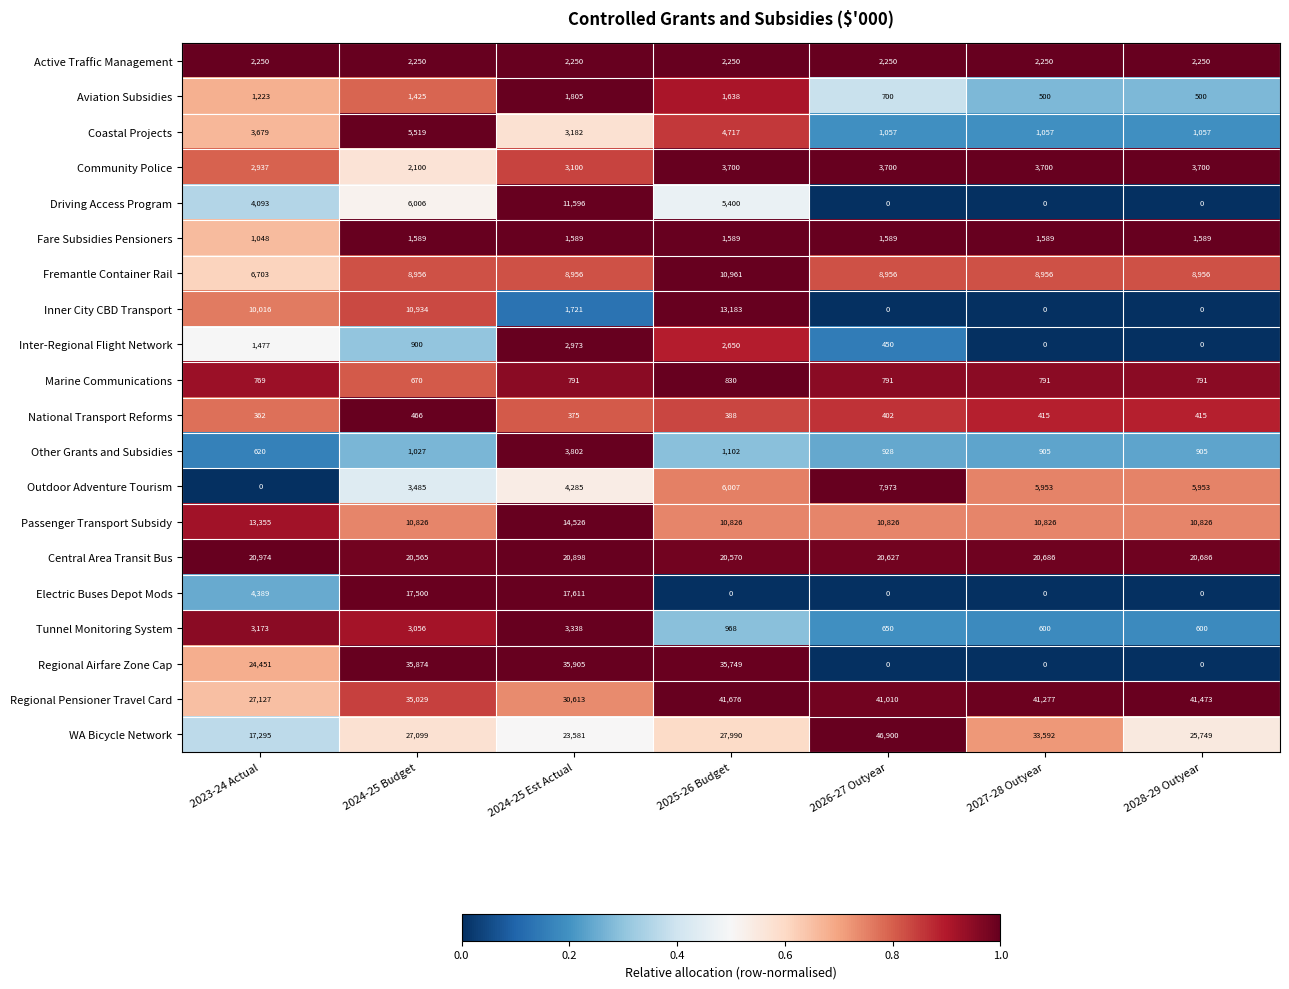

Which series has the largest total across all categories?

Regional Pensioner Travel Card